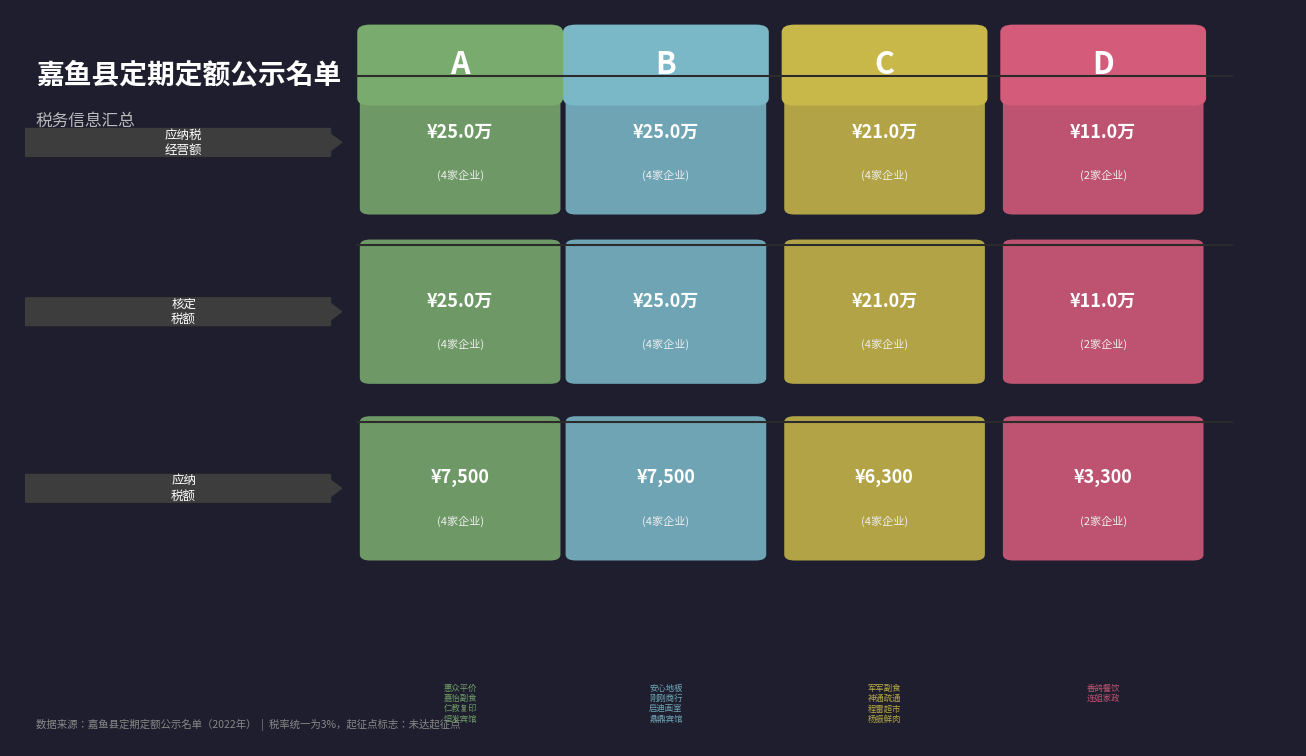

True or false: 应纳税额 has a value of 7500 at 0.2.

True